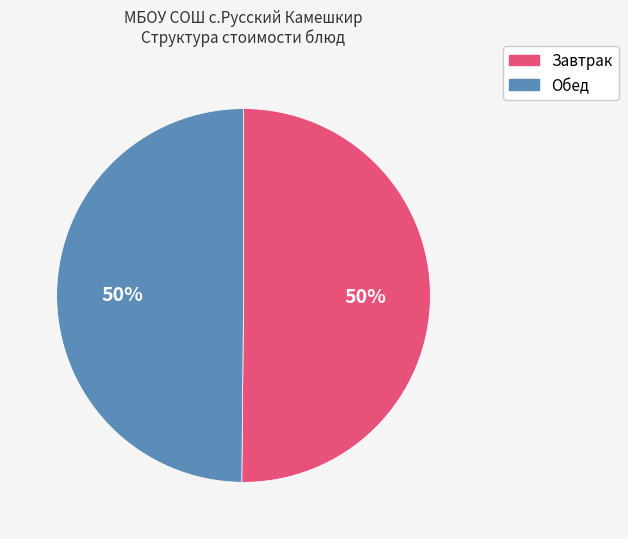

What percentage is the Обед slice, to the nearest percent?

50%